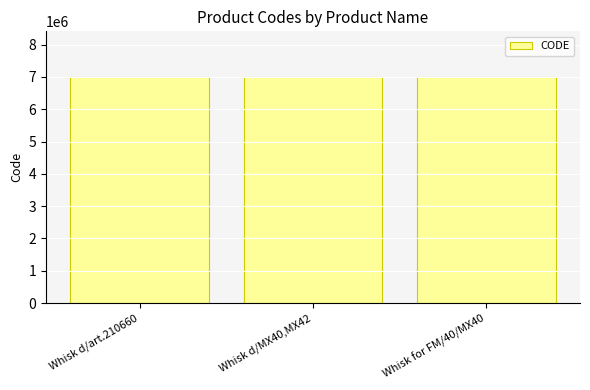

What is the label of the 1st bar from the left?

Whisk d/art.210660